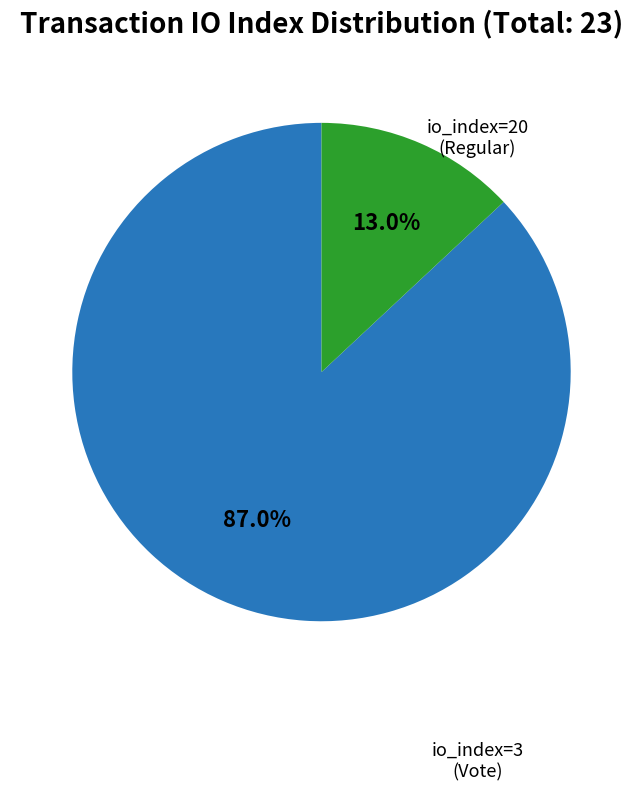

Does any single category account for the majority?

Yes